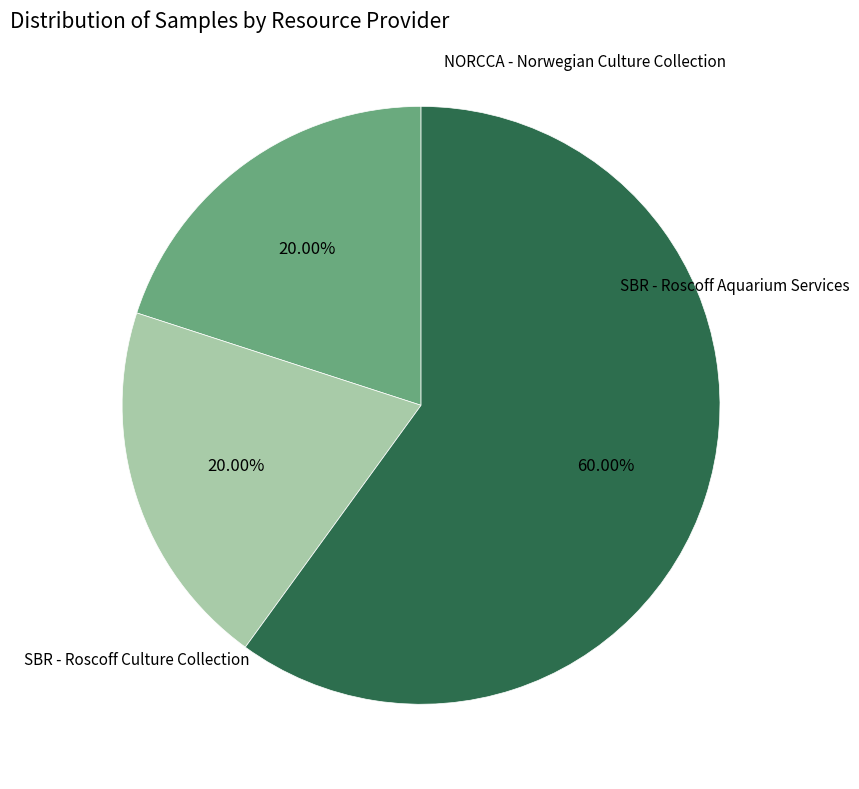

Is there a majority slice in this chart?

Yes